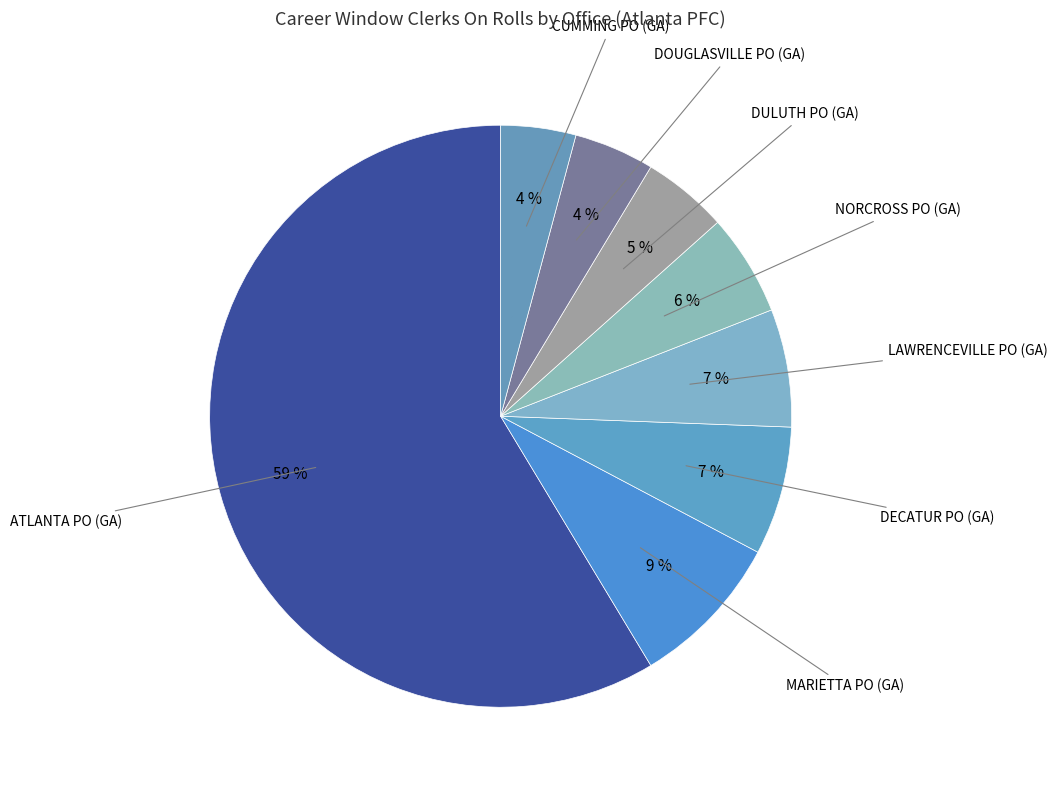

To the nearest percent, what is the difference between the largest and smallest slice percentages?

54%